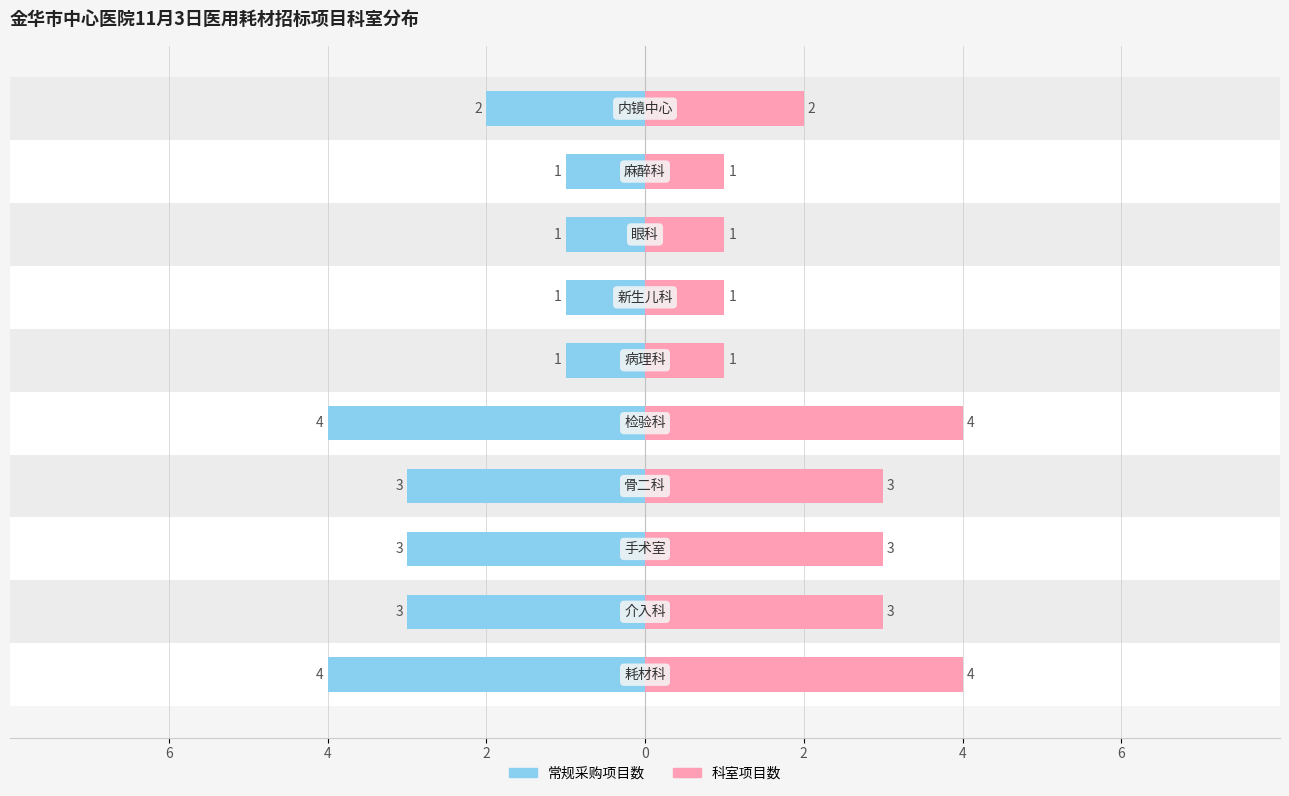

Which series has the largest total across all categories?

科室项目数